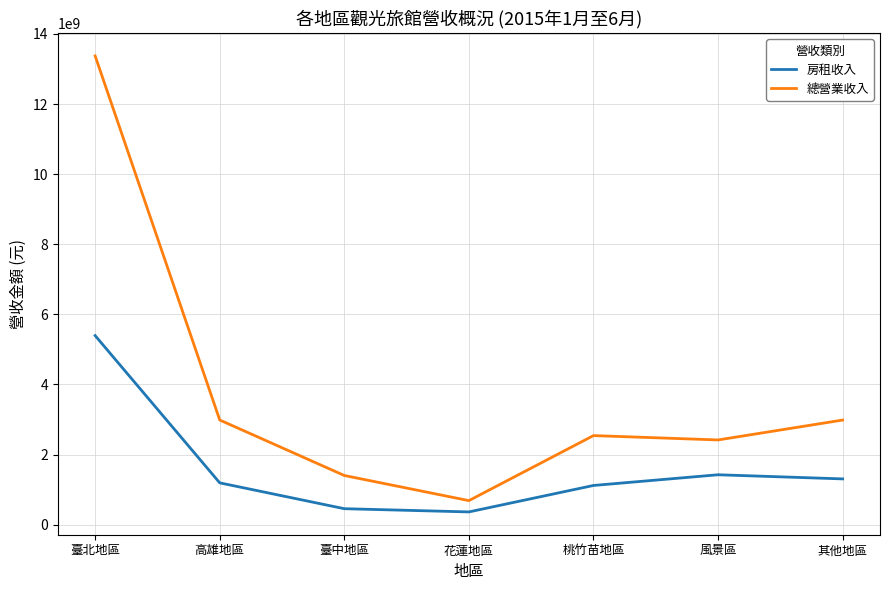

True or false: 房租收入 and 總營業收入 cross at least once.

False